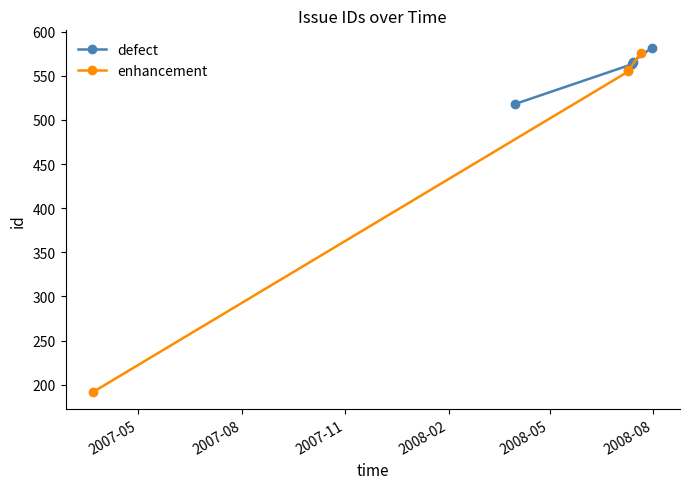

Rank the series by their average value, from lowest to highest.

enhancement, defect